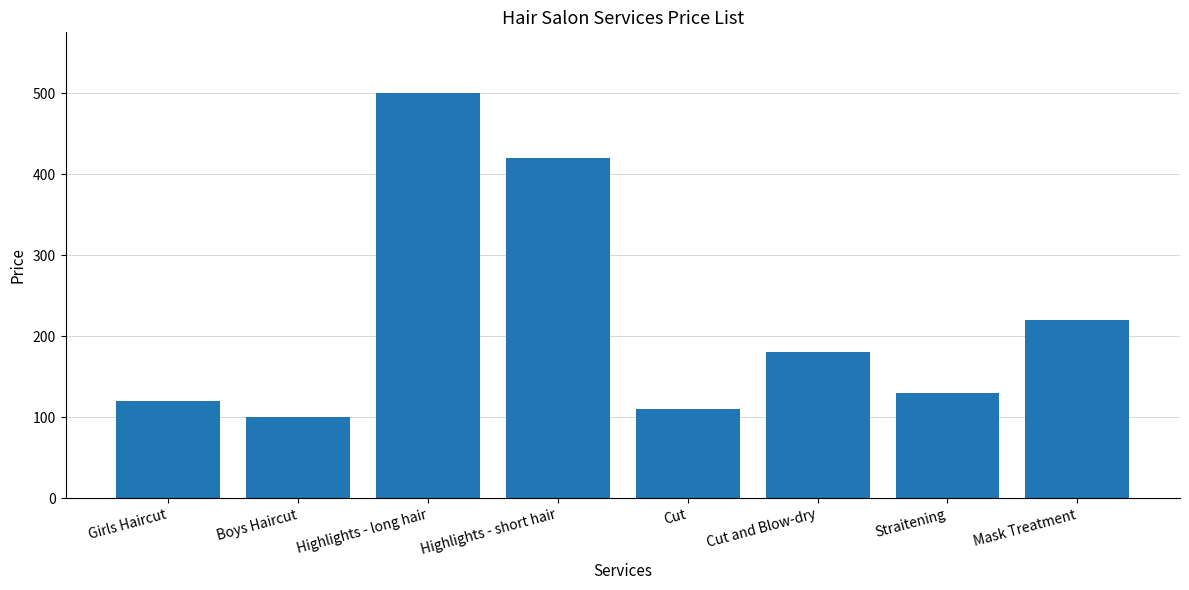

Rank the categories by value from highest to lowest.

Highlights - long hair, Highlights - short hair, Mask Treatment, Cut and Blow-dry, Straitening, Girls Haircut, Cut, Boys Haircut